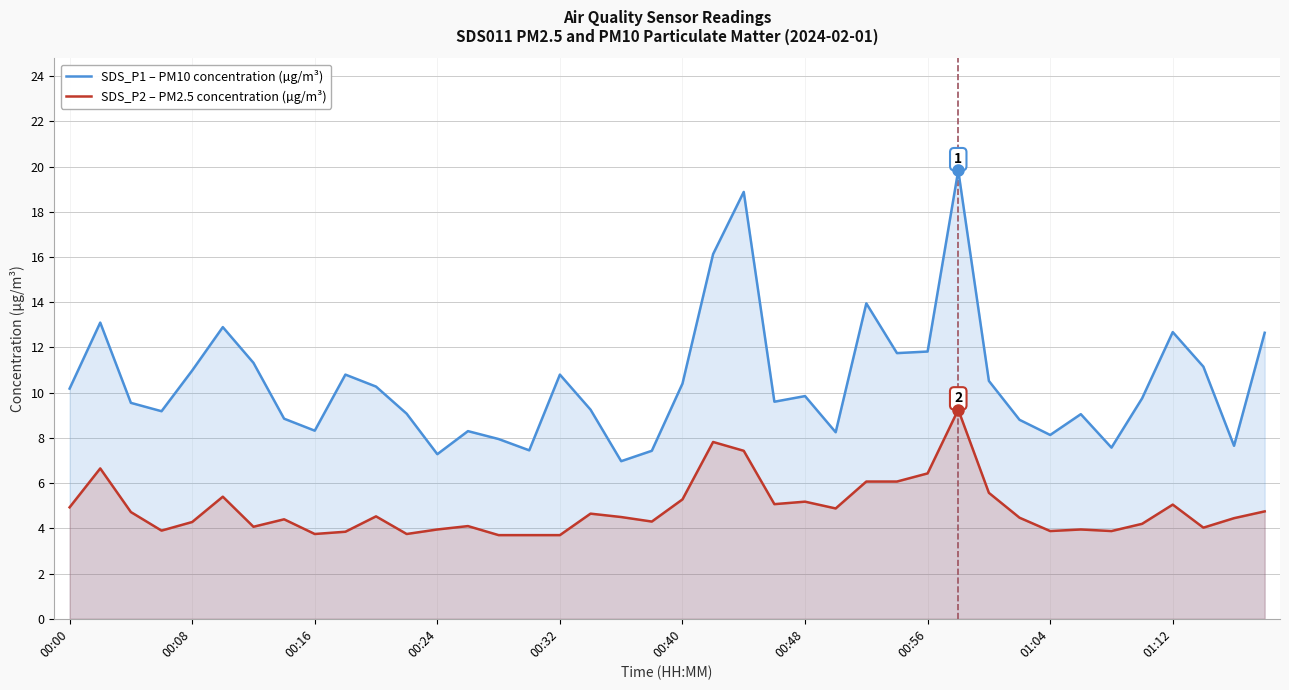

Read the SDS_P1 – PM10 concentration (µg/m³) value at 01:12.

12.7